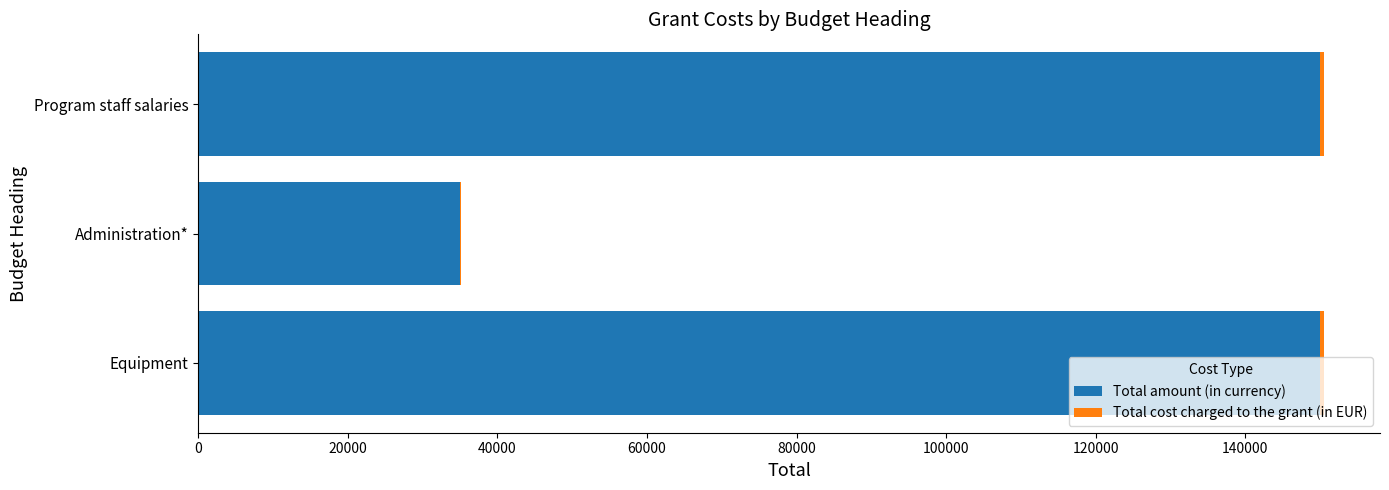

What is the sum of all Total amount (in currency) values?

335000.0